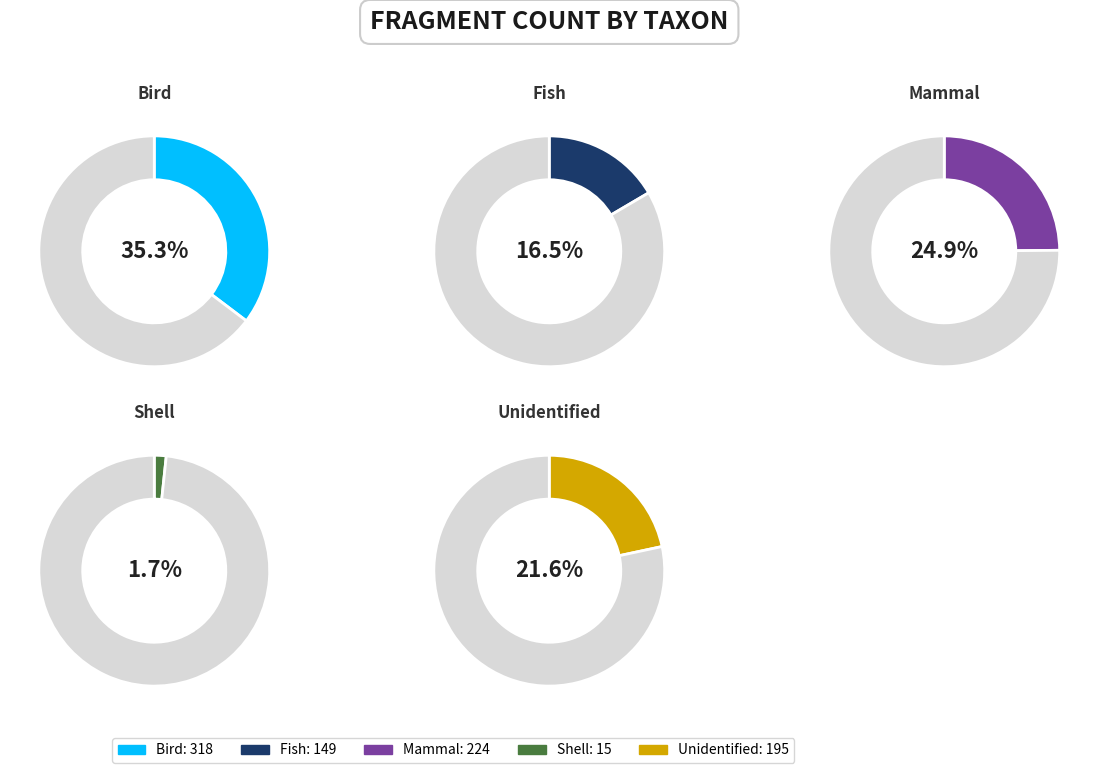

To the nearest percent, what is the difference between the Mammal and Fish slice percentages?

8%